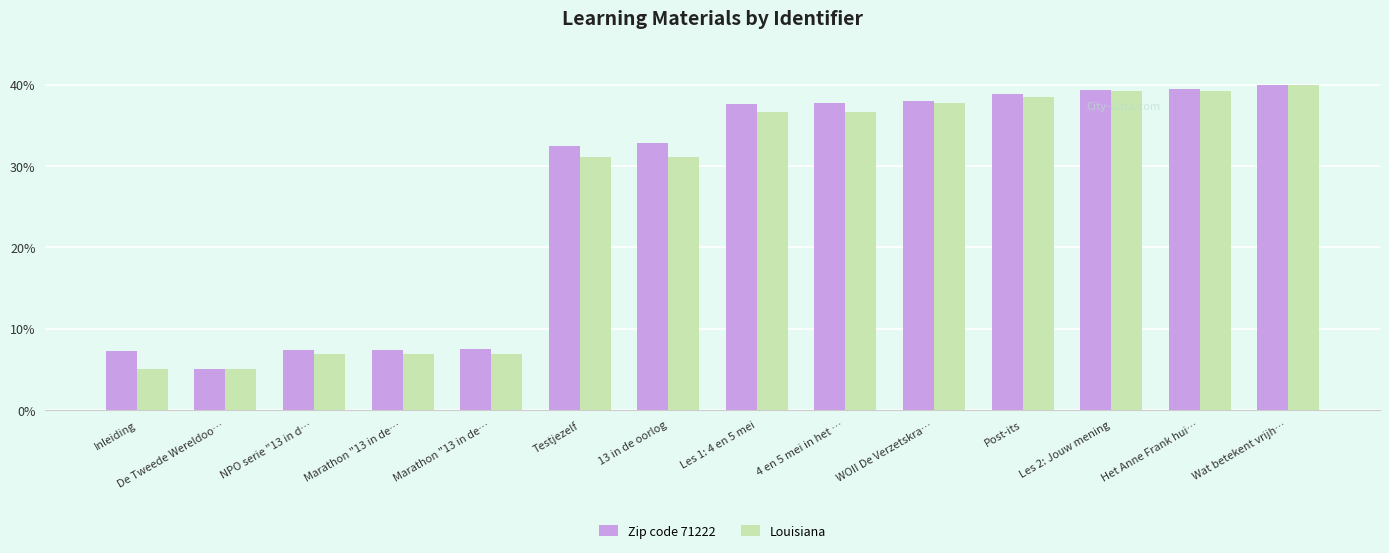

Is the value of Zip code 71222 at Het Anne Frank hui… greater than the value of Louisiana at Wat betekent vrijh…?

No